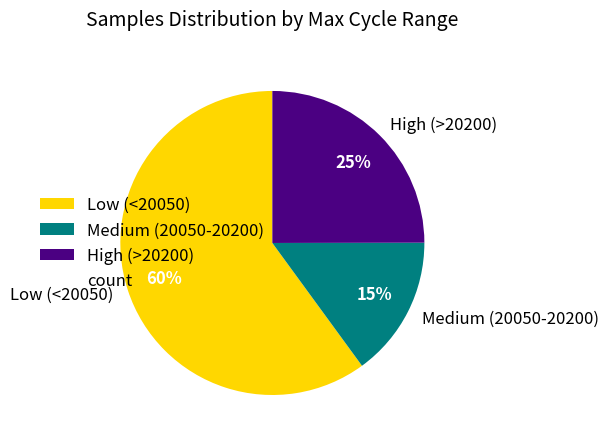

Rank the categories by value from highest to lowest.

Low (<20050), High (>20200), Medium (20050-20200)